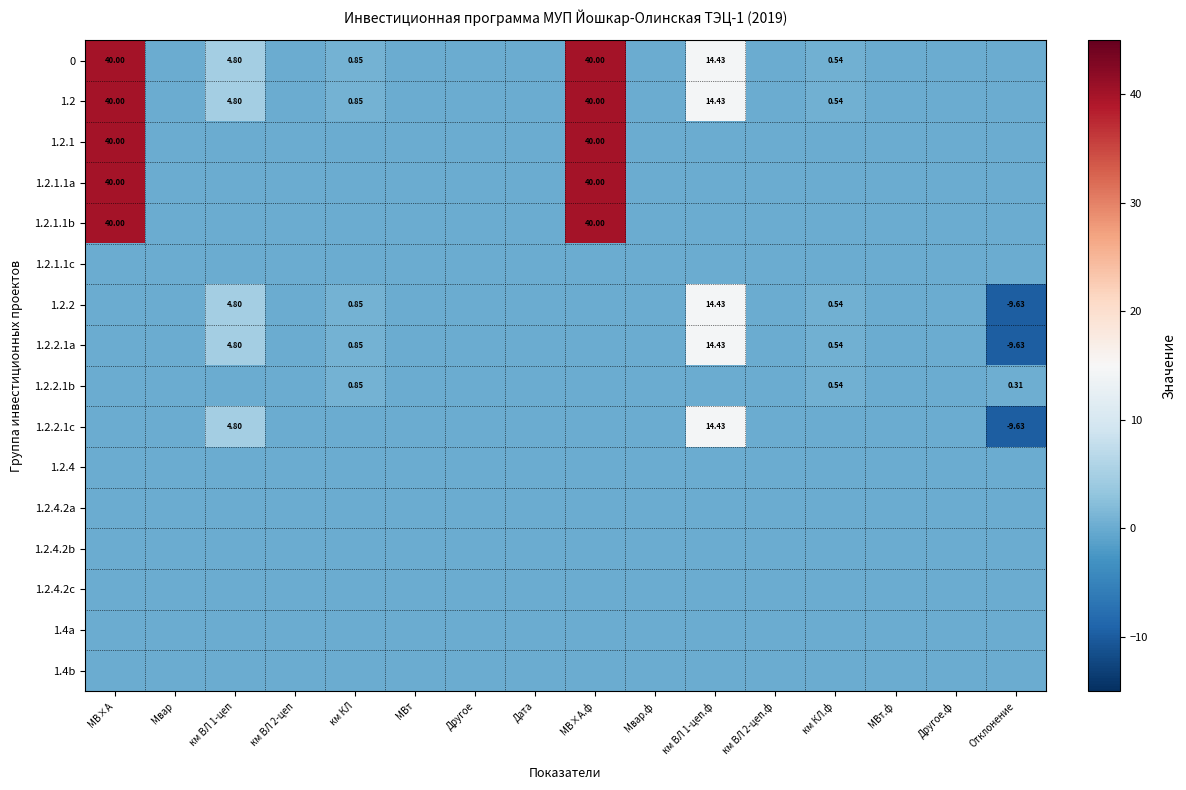

List the labels in order of 1.2.4.2b value, largest first.

МВ×А, Мвар, км ВЛ 1-цеп, км ВЛ 2-цеп, км КЛ, МВт, Другое, Дата, МВ×А.ф, Мвар.ф, км ВЛ 1-цеп.ф, км ВЛ 2-цеп.ф, км КЛ.ф, МВт.ф, Другое.ф, Отклонение